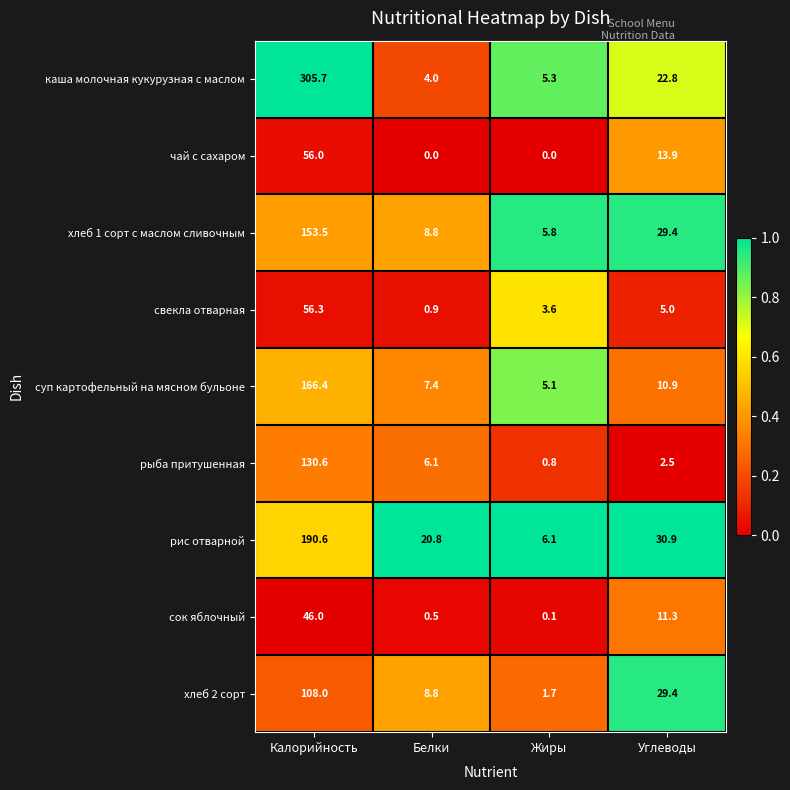

True or false: хлеб 1 сорт с маслом сливочным has a value of 8.8 at Белки.

True